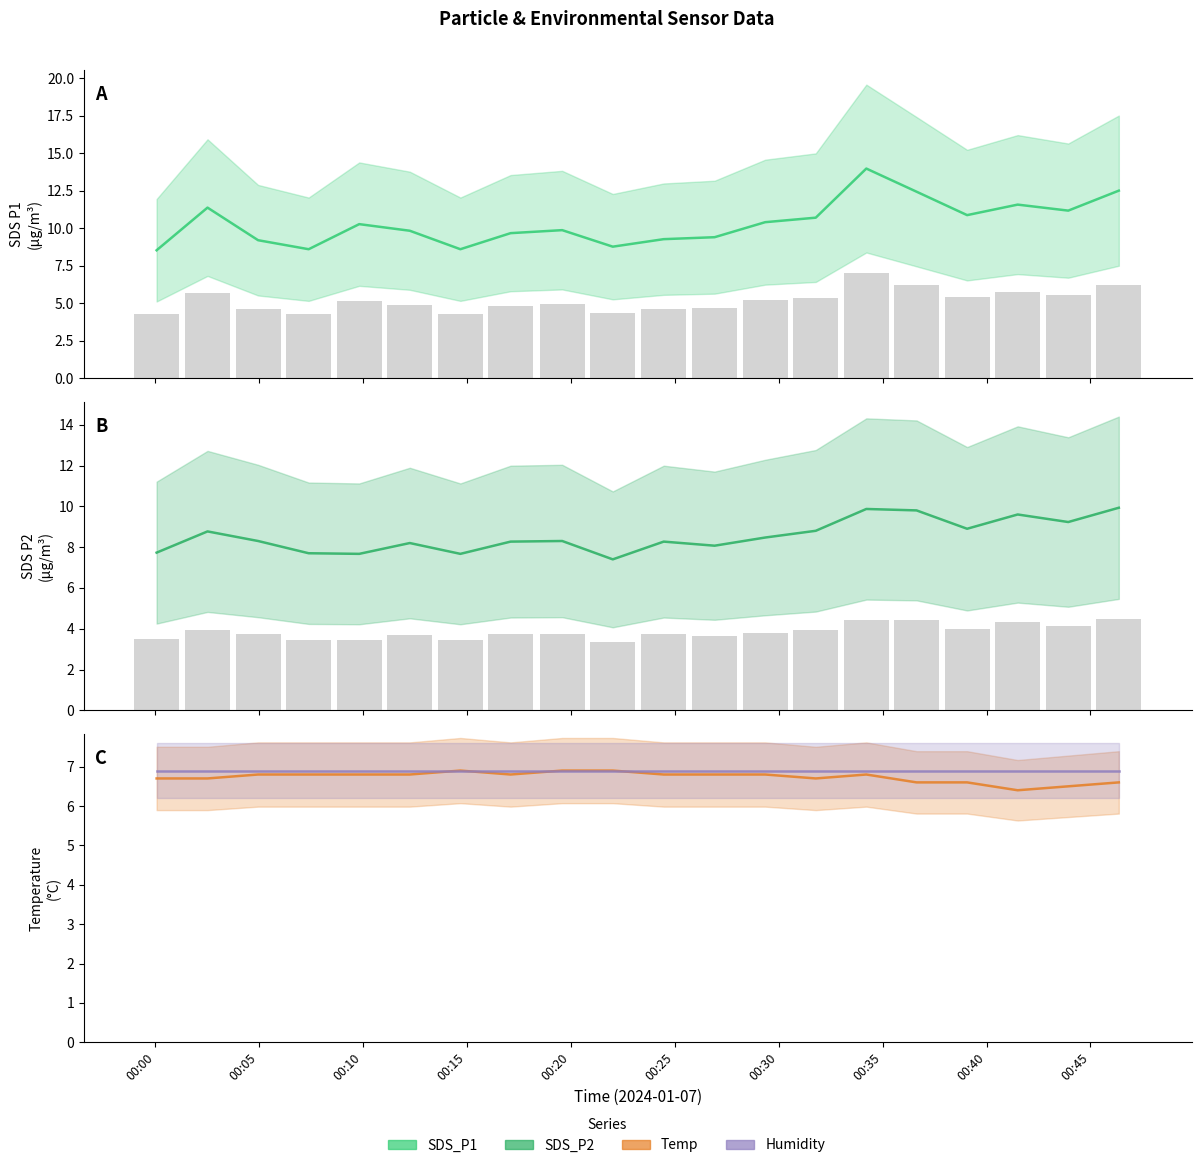

Which series changed the most between 2024/01/07 00:02:31 and 2024/01/07 00:31:47?

SDS_P1